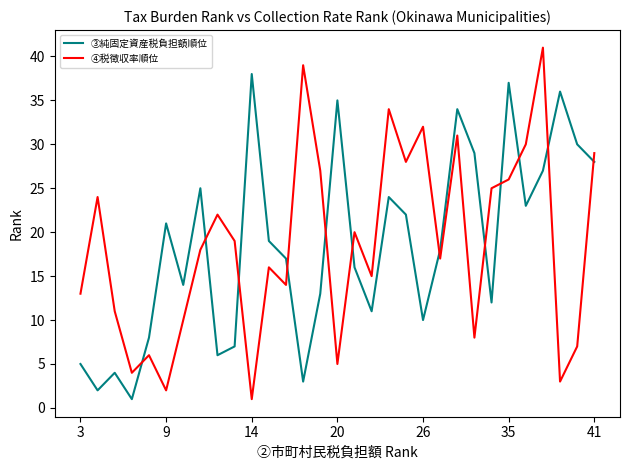

What is the maximum value shown in the chart?

41